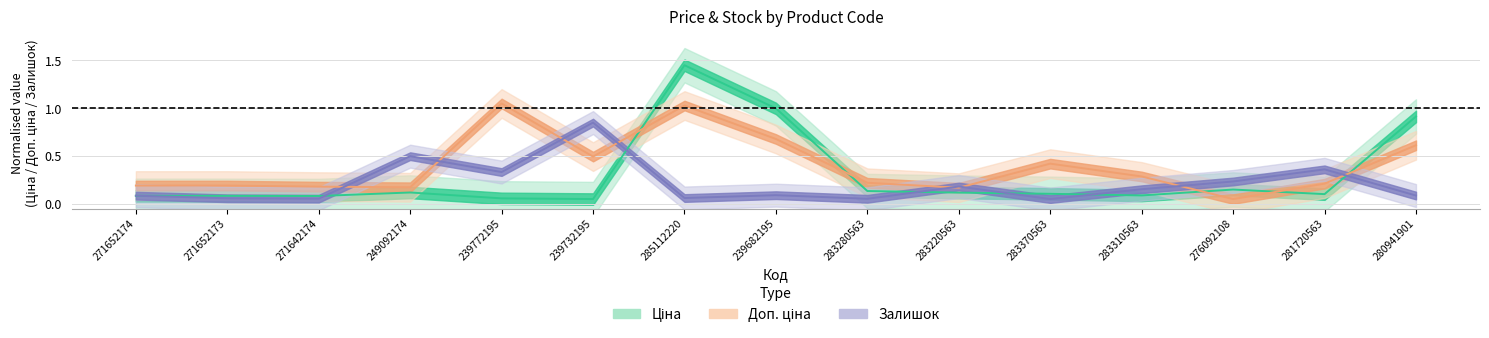

What is the total value across all series at 283310563?

0.5